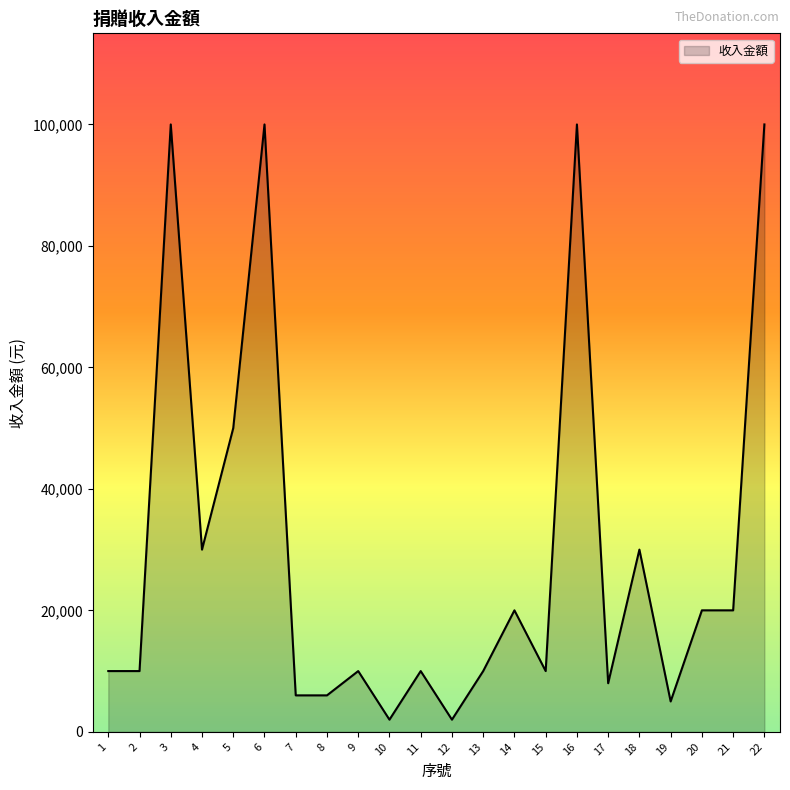

Between 19 and 13, which is larger?

13